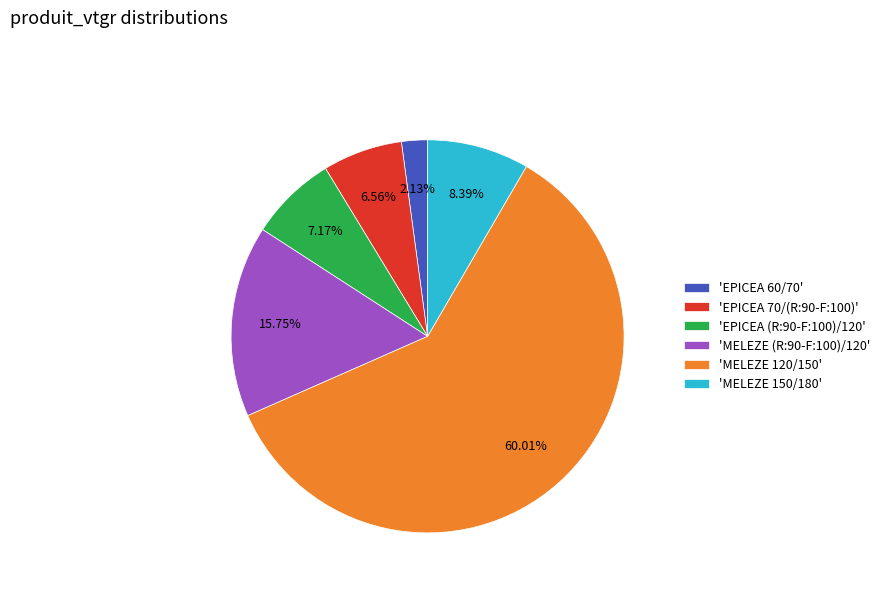

Does any single category account for the majority?

Yes